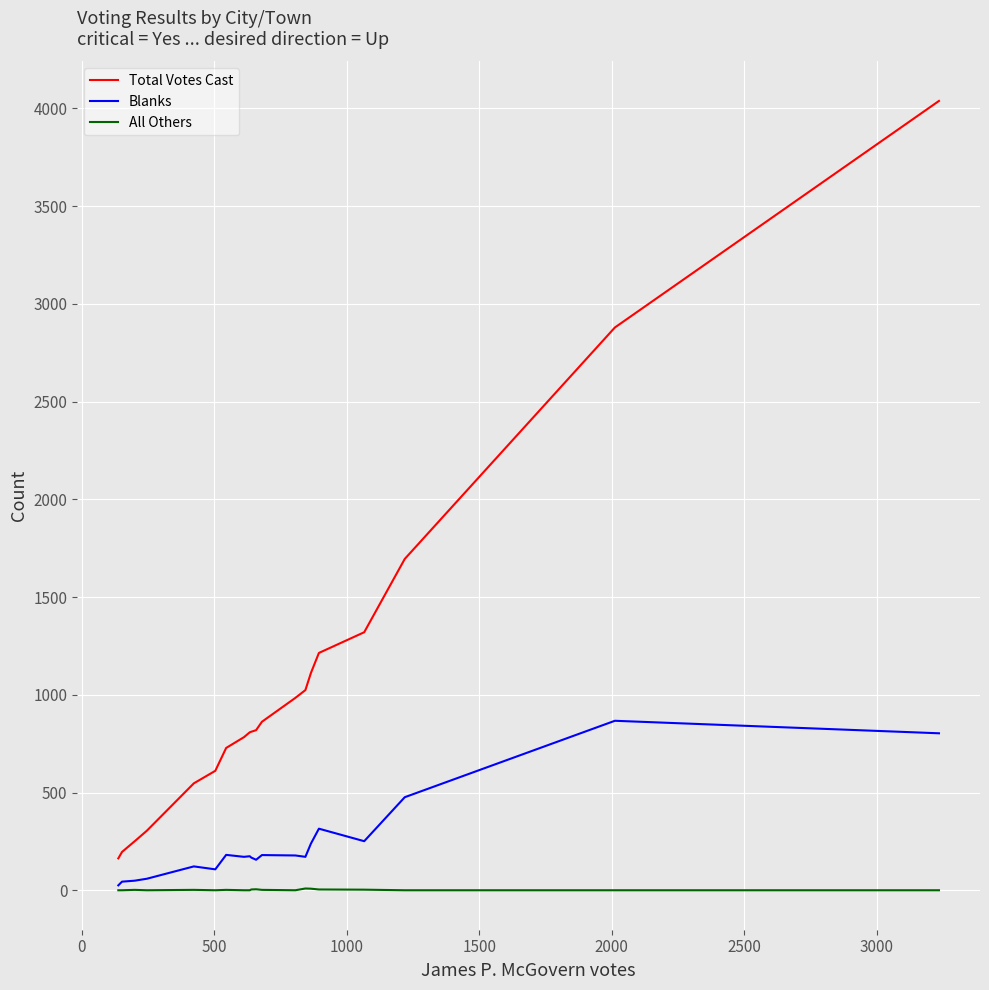

Rank the series by their maximum value, from highest to lowest.

Total Votes Cast, Blanks, All Others